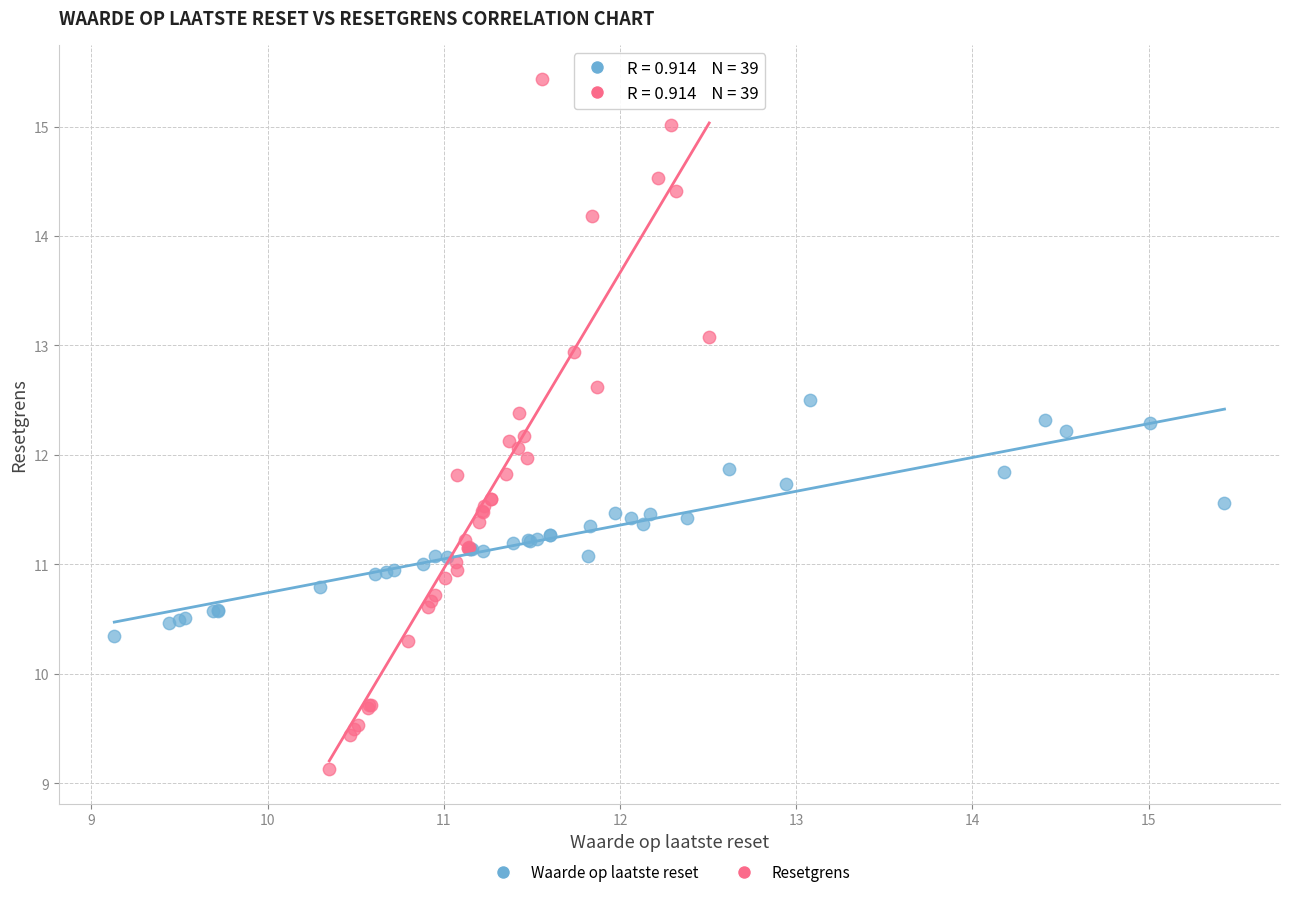

Which series contains the lowest Y value?

Resetgrens